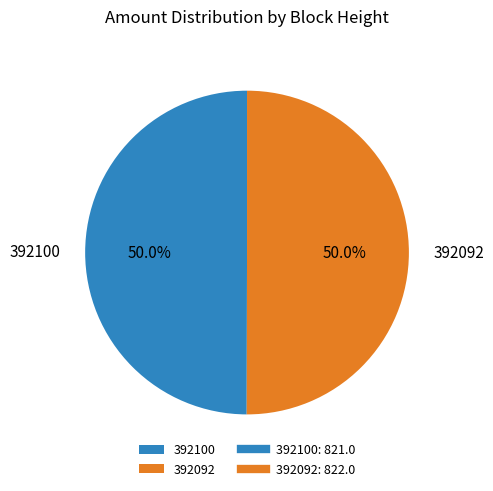

Is it true that 392092 is 56% of the pie?

False